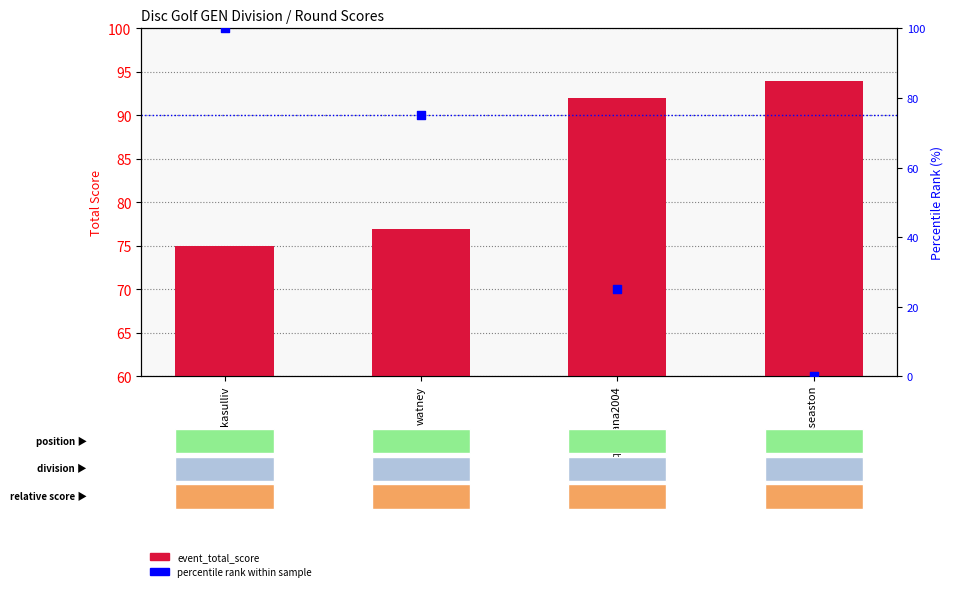

Which series contains the highest Y value?

percentile rank within sample